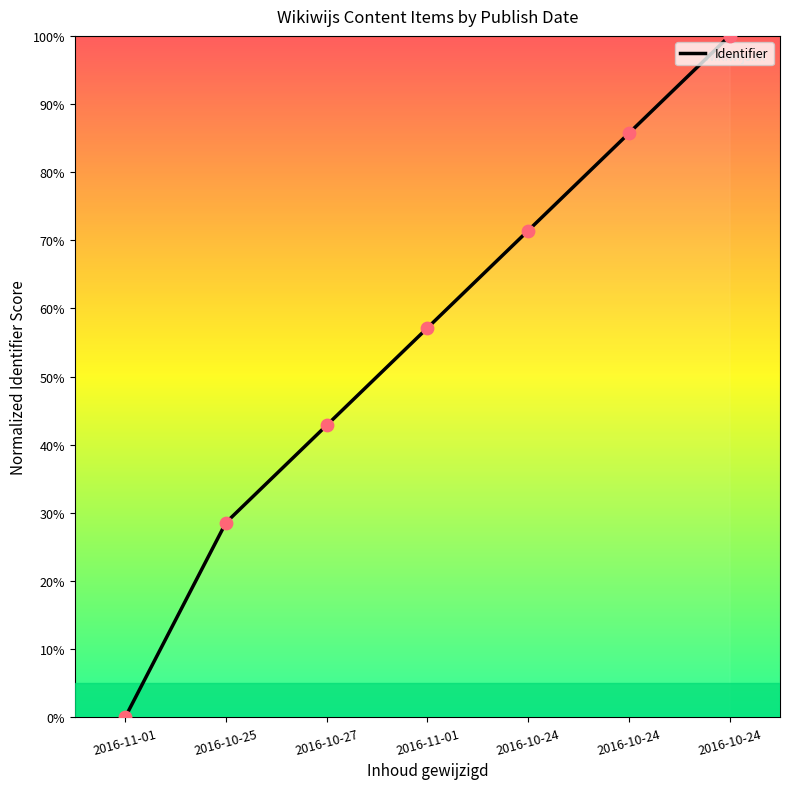

Count the number of data series in this chart.

1